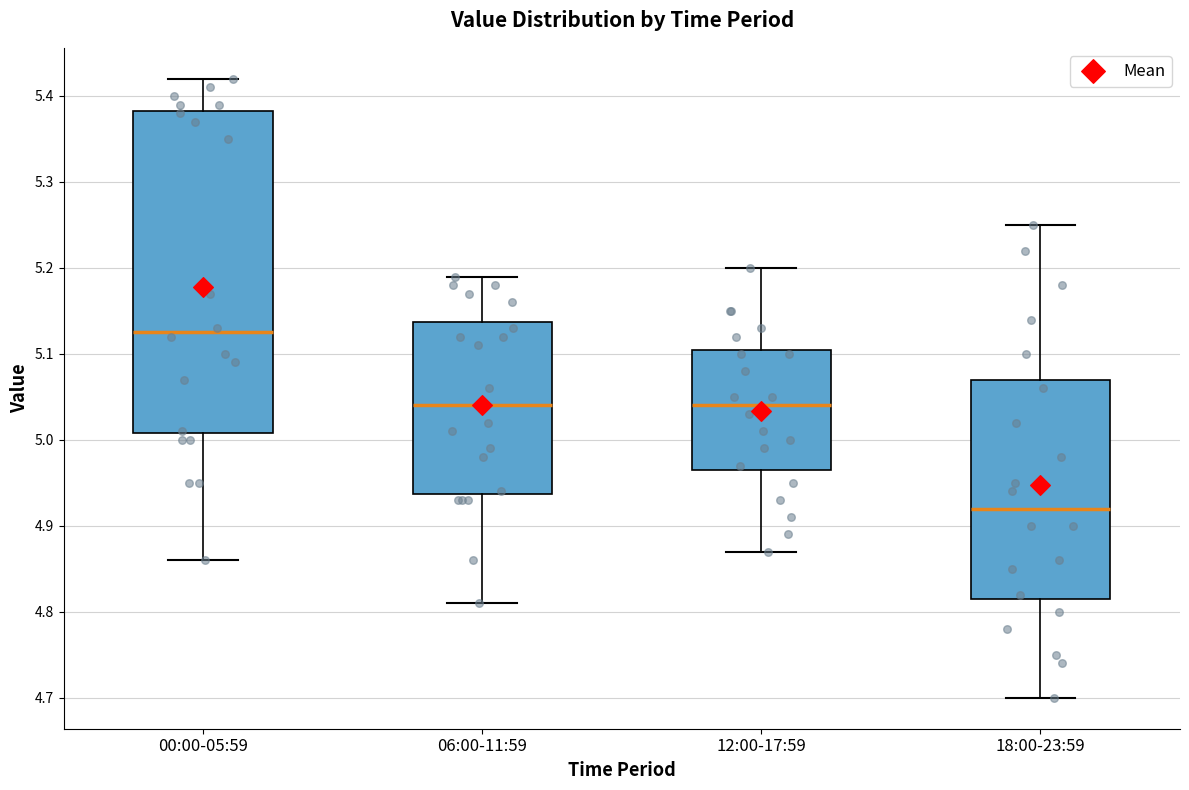

Which box is the tallest, from its lower edge to its upper edge?

00:00-05:59